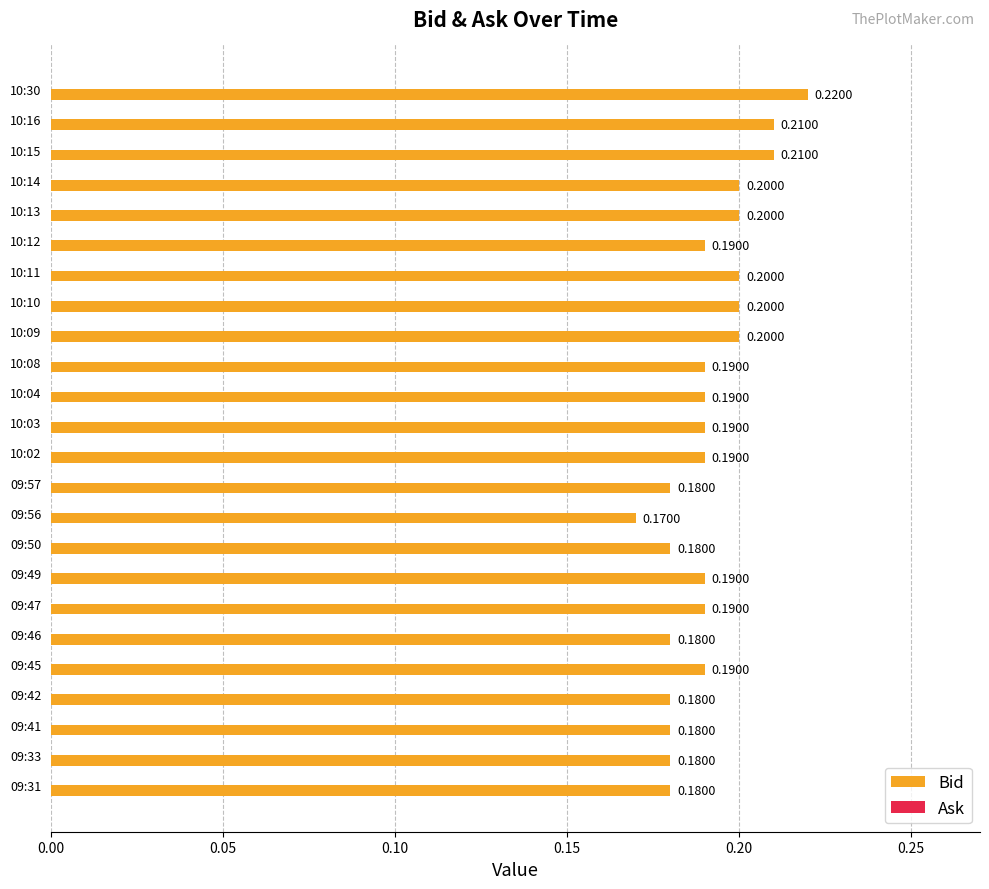

What is the sum of the values at 09:47 and 09:56?

0.4